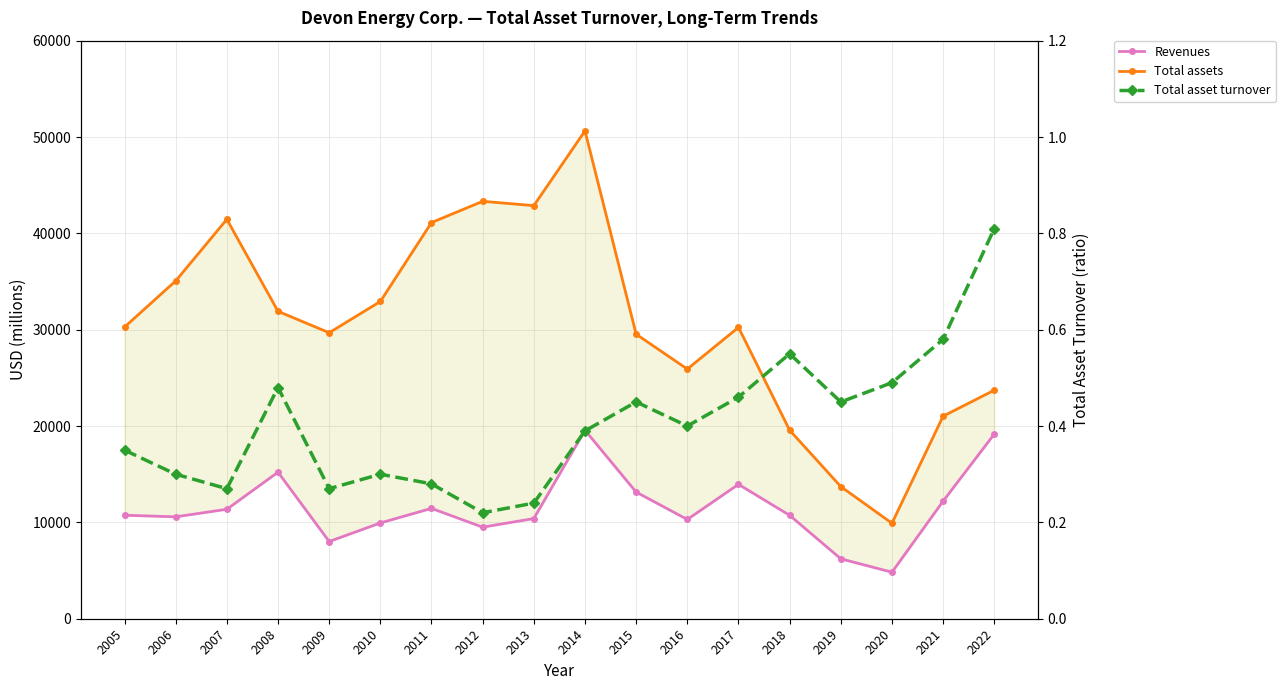

The Revenues series shows 10741.0 at 2005. True or false?

True